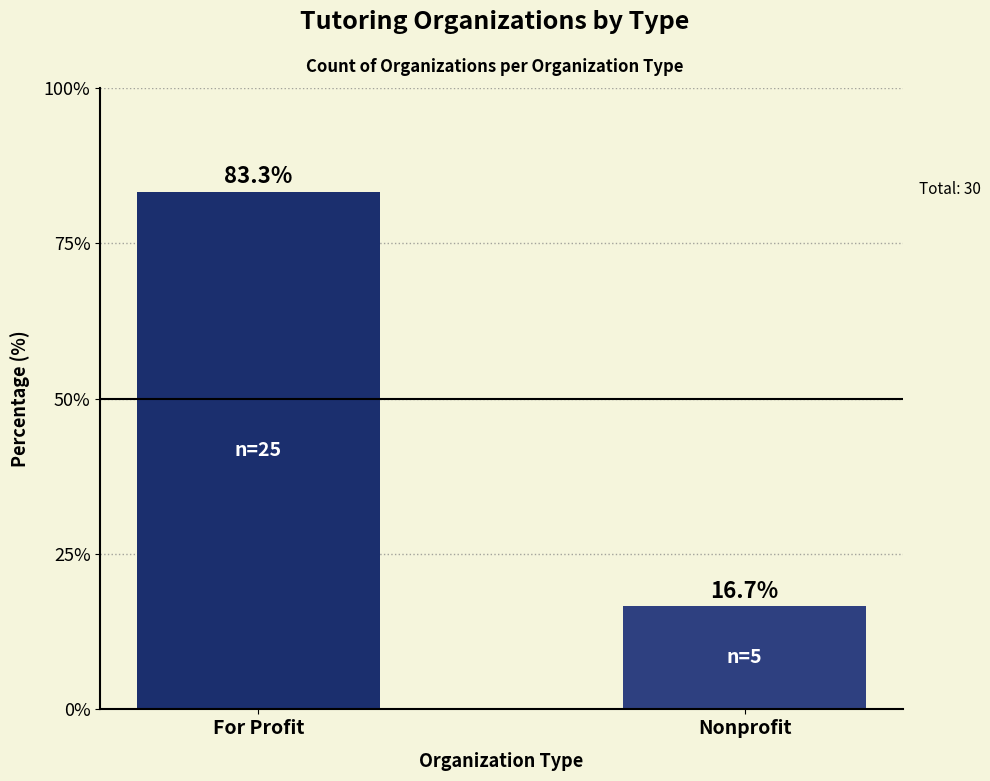

What is the sum of the values at For Profit and Nonprofit?

100.0